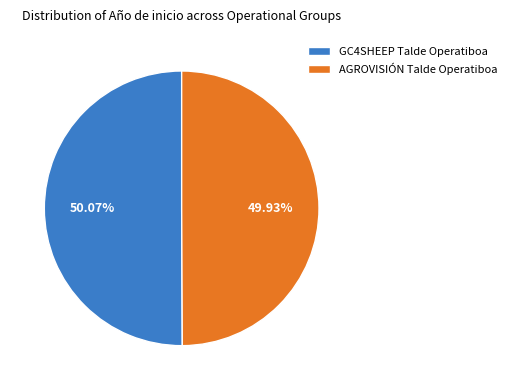

To the nearest percent, what is the combined percentage of GC4SHEEP Talde Operatiboa and AGROVISIÓN Talde Operatiboa?

100%